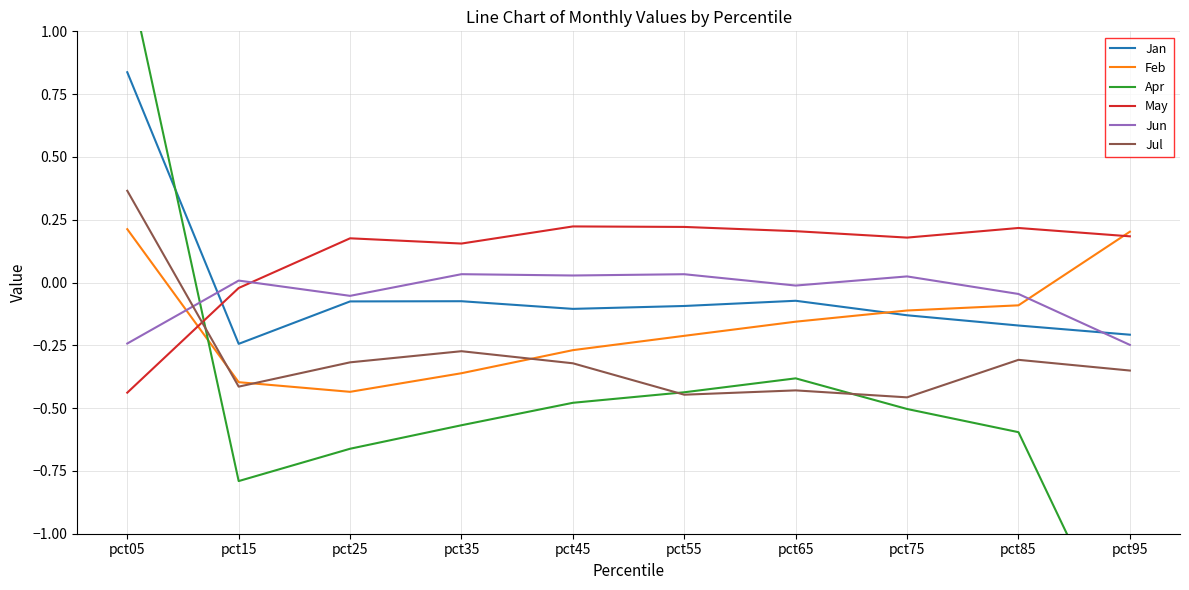

Reading left to right, extract all data points from this chart.

Jan: pct05=0.8	pct15=-0.2	pct25=-0.1	pct35=-0.1	pct45=-0.1	pct55=-0.1	pct65=-0.1	pct75=-0.1	pct85=-0.2	pct95=-0.2
Feb: pct05=0.2	pct15=-0.4	pct25=-0.4	pct35=-0.4	pct45=-0.3	pct55=-0.2	pct65=-0.2	pct75=-0.1	pct85=-0.1	pct95=0.2
Apr: pct05=1.3	pct15=-0.8	pct25=-0.7	pct35=-0.6	pct45=-0.5	pct55=-0.4	pct65=-0.4	pct75=-0.5	pct85=-0.6	pct95=-1.5
May: pct05=-0.4	pct15=-0.0	pct25=0.2	pct35=0.2	pct45=0.2	pct55=0.2	pct65=0.2	pct75=0.2	pct85=0.2	pct95=0.2
Jun: pct05=-0.2	pct15=0.0	pct25=-0.1	pct35=0.0	pct45=0.0	pct55=0.0	pct65=-0.0	pct75=0.0	pct85=-0.0	pct95=-0.2
Jul: pct05=0.4	pct15=-0.4	pct25=-0.3	pct35=-0.3	pct45=-0.3	pct55=-0.4	pct65=-0.4	pct75=-0.5	pct85=-0.3	pct95=-0.4